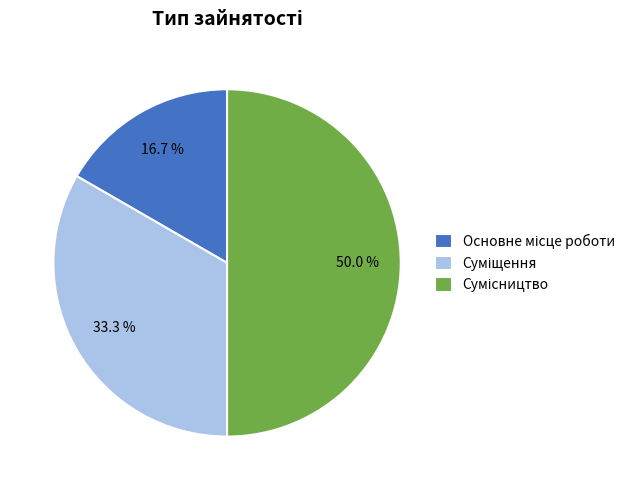

How many slices are in this pie chart?

3